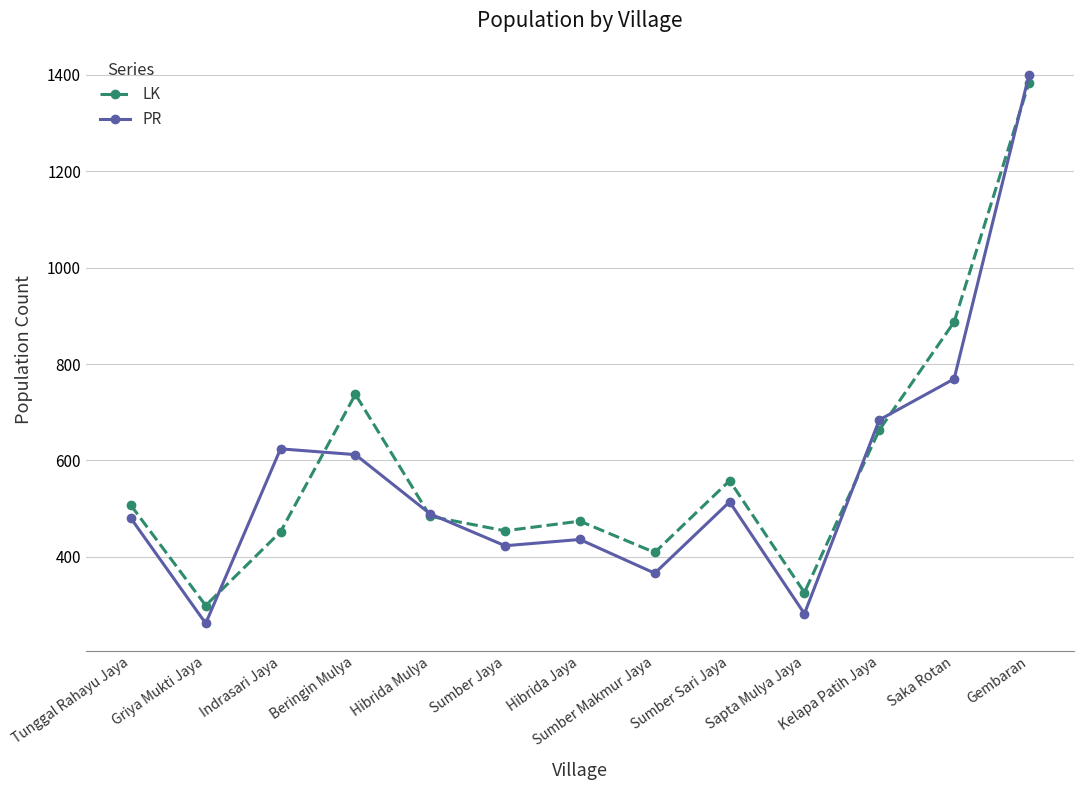

What is the difference between the maximum and minimum values in the PR series?

1137